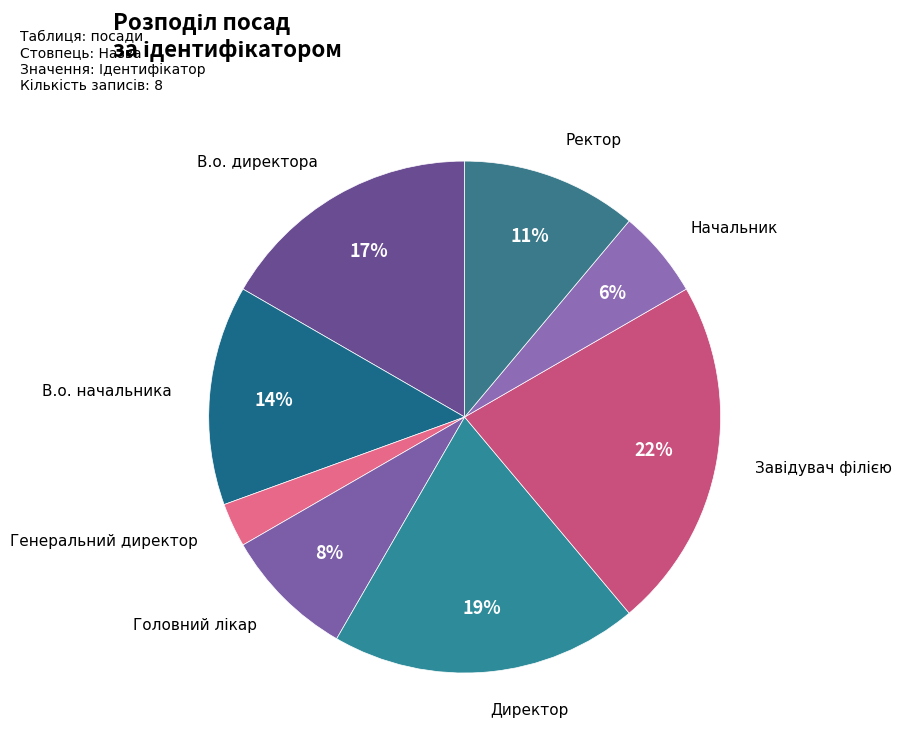

To the nearest percent, what portion does В.о. директора represent?

17%